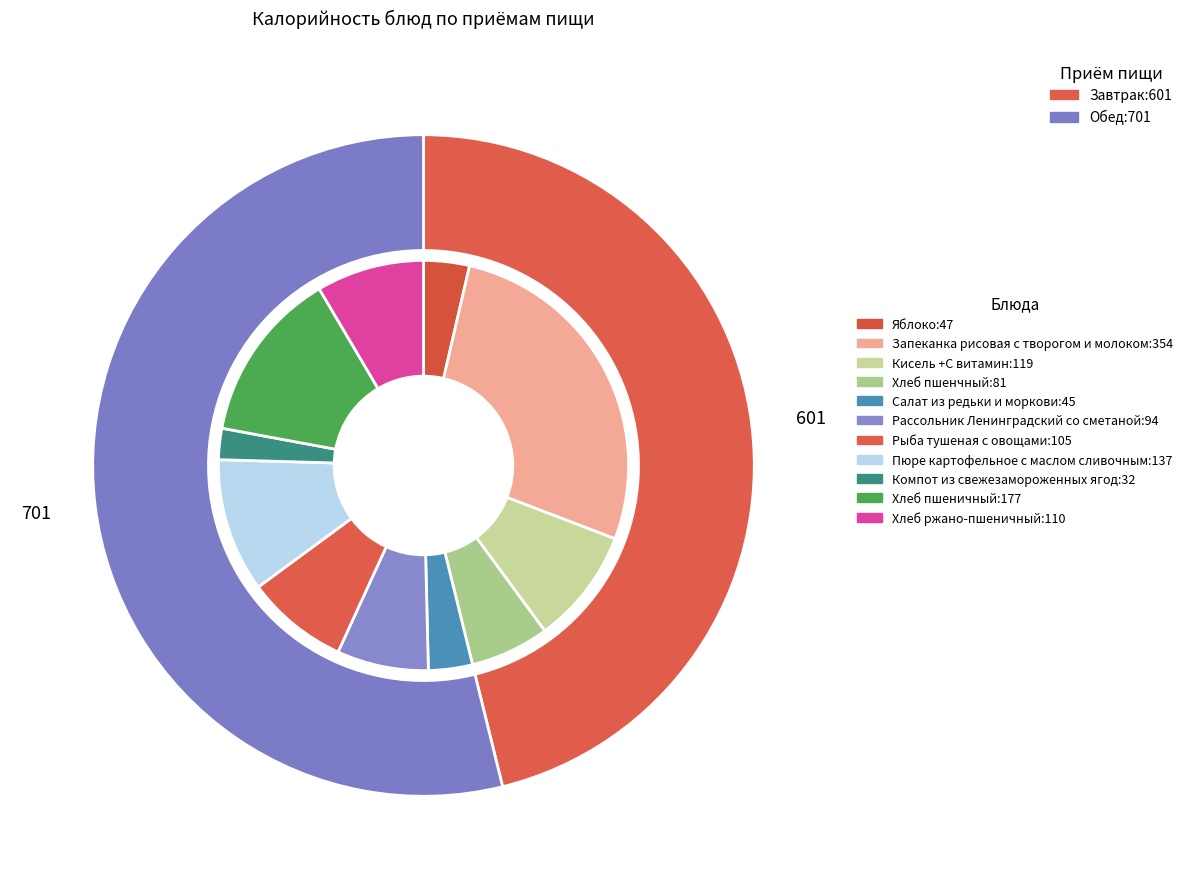

To the nearest percent, what percentage of the pie is Обед?

54%